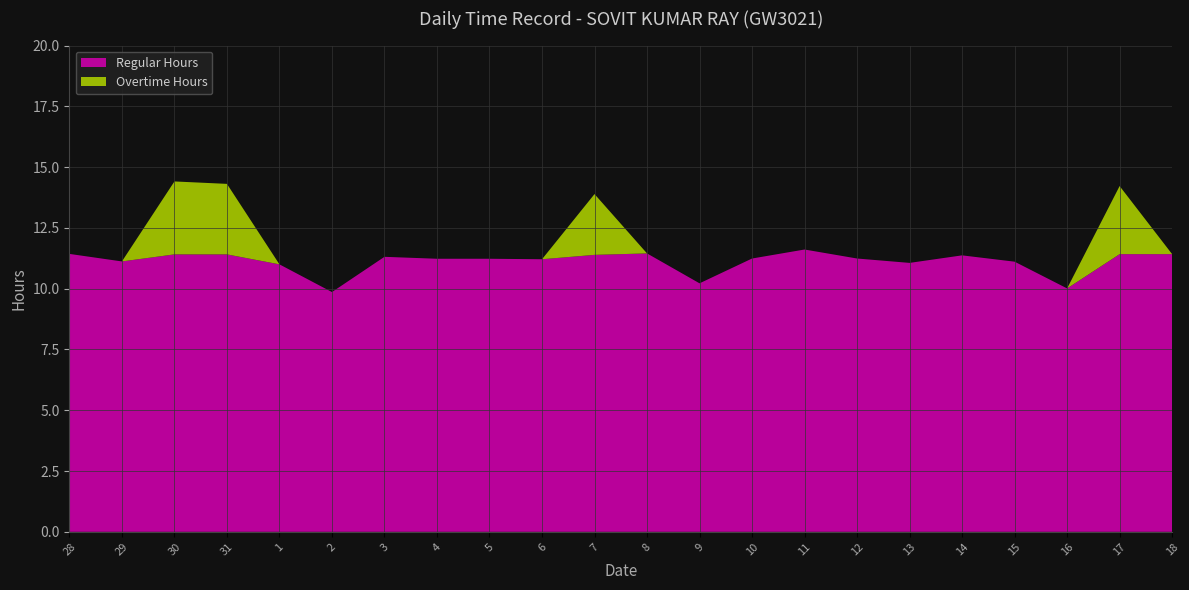

Reading left to right, what are all the values shown in this chart?

Hours Worked: 11.4	11.1	14.4	14.3	11.0	9.9	11.3	11.2	11.2	11.2	13.9	11.4	10.2	11.2	11.6	11.2	11.1	11.4	11.1	10.0	14.2	11.4
Overtime: 0.0	0.0	3.0	2.9	0.0	0.0	0.0	0.0	0.0	0.0	2.5	0.0	0.0	0.0	0.0	0.0	0.0	0.0	0.0	0.0	2.8	0.0
Regular: 11.4	11.1	11.4	11.4	11.0	9.9	11.3	11.2	11.2	11.2	11.4	11.4	10.2	11.2	11.6	11.2	11.1	11.4	11.1	10.0	11.4	11.4